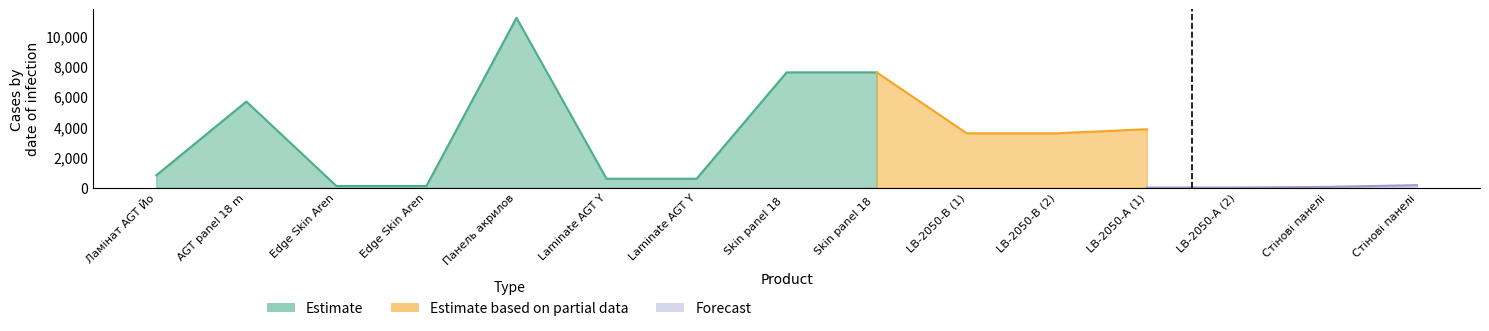

At LB-2050-А (2), list the series in order from smallest to largest.

Forecast, Estimate, Estimate based on partial data